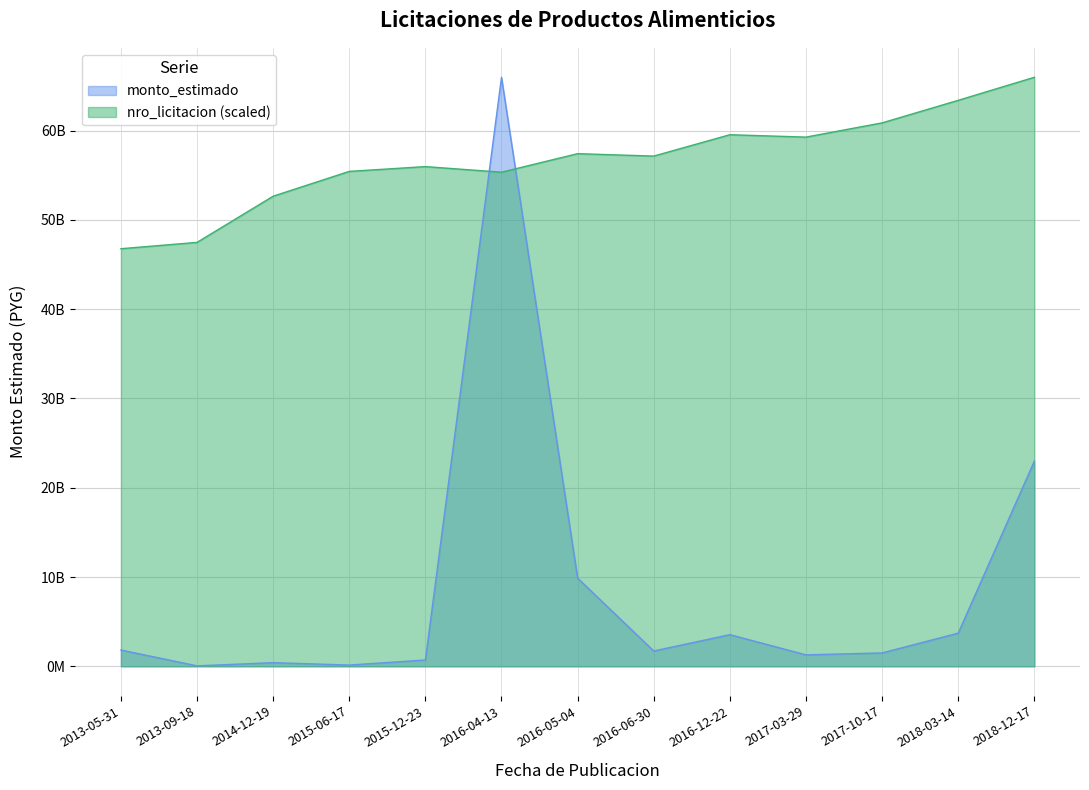

How many times do monto_estimado and nro_licitacion cross each other?

2